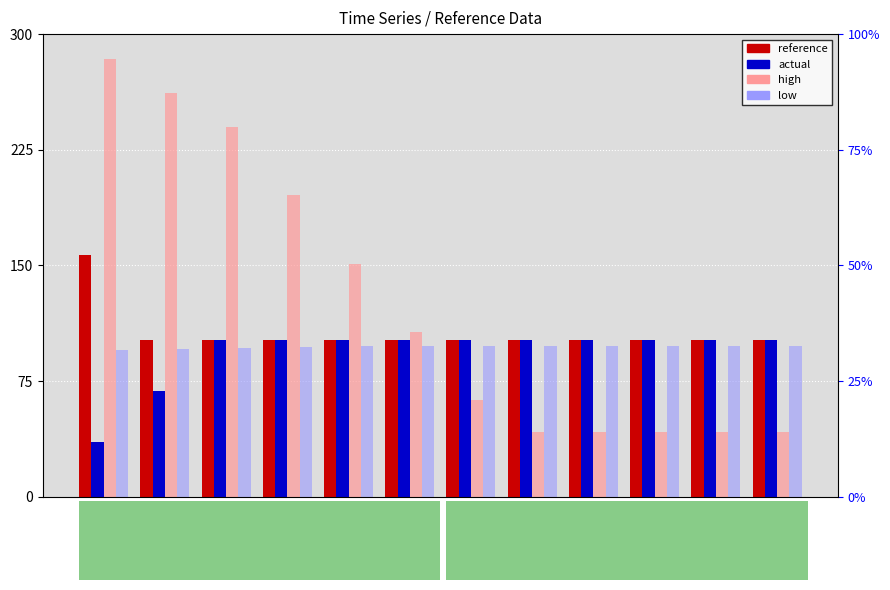

Reading left to right, extract all data points from this chart.

reference: 0=156.6	1.5=101.4	3=101.8	6=101.8	9=101.8	12=101.8	15=101.8	18=101.8	21=101.8	24=101.8	27=101.8	30=101.8
actual: 0=35.3	1.5=68.5	3=101.8	6=101.8	9=101.8	12=101.8	15=101.8	18=101.8	21=101.8	24=101.8	27=101.8	30=101.8
high: 0=283.8	1.5=261.7	3=239.5	6=195.3	9=151.1	12=106.9	15=62.7	18=42.2	21=42.2	24=42.2	27=42.2	30=42.2
low: 0=95.4	1.5=95.8	3=96.2	6=97.0	9=97.8	12=98.0	15=98.0	18=98.0	21=98.0	24=98.0	27=98.0	30=98.0